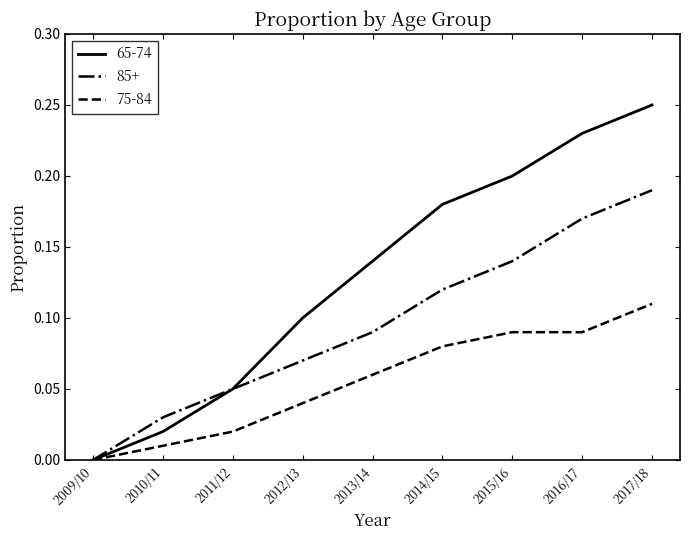

What position from the left is 2015/16?

7